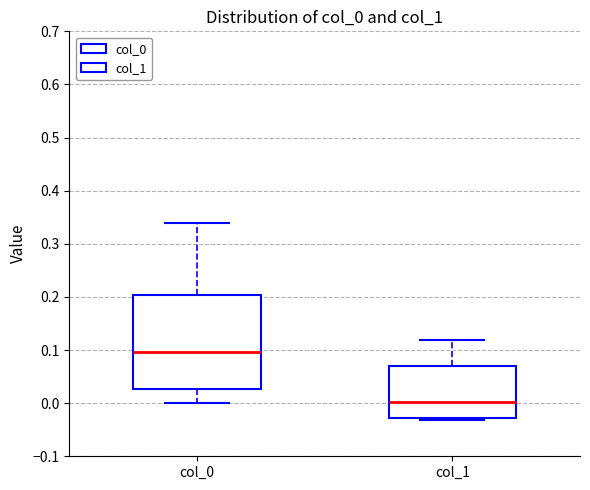

Reading left to right, transcribe this box plot: for each box, give where its median line is, the range the box spans, and where its two whiskers end, as read against the y-axis. The values are not printed on the chart, so give them approximately, as read against the axis.

col_0: median 0.10, box 0.03 to 0.20, whiskers 0.00 to 0.34
col_1: median 0.00, box -0.03 to 0.07, whiskers -0.03 (just below the box's lower edge) to 0.12